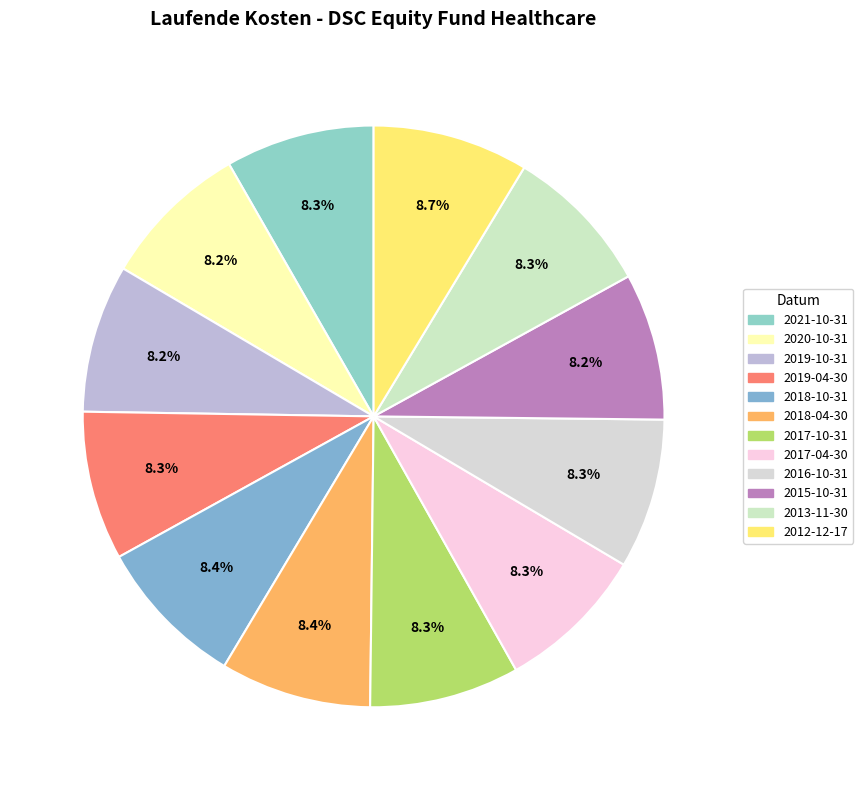

Rank the categories by value from lowest to highest.

2015-10-31, 2020-10-31, 2019-10-31, 2021-10-31, 2019-04-30, 2017-10-31, 2017-04-30, 2016-10-31, 2013-11-30, 2018-10-31, 2018-04-30, 2012-12-17